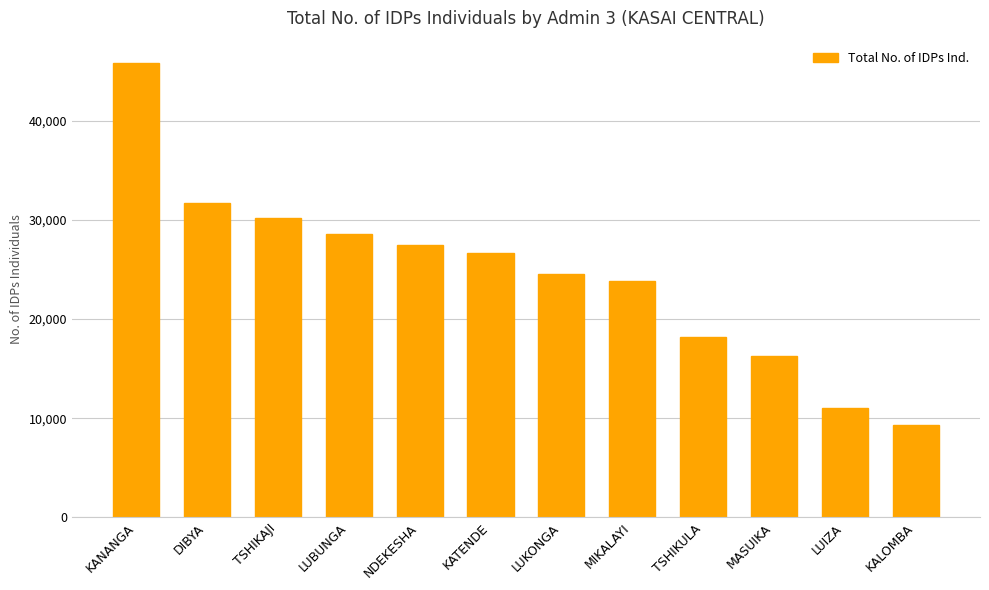

What is the value of the 12th bar from the left?

9280